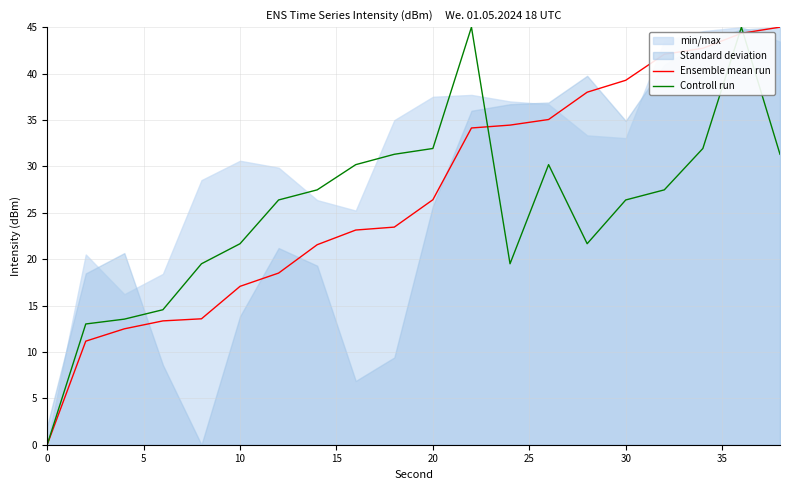

True or false: Controll run has a value of 44.6 at 30.

False